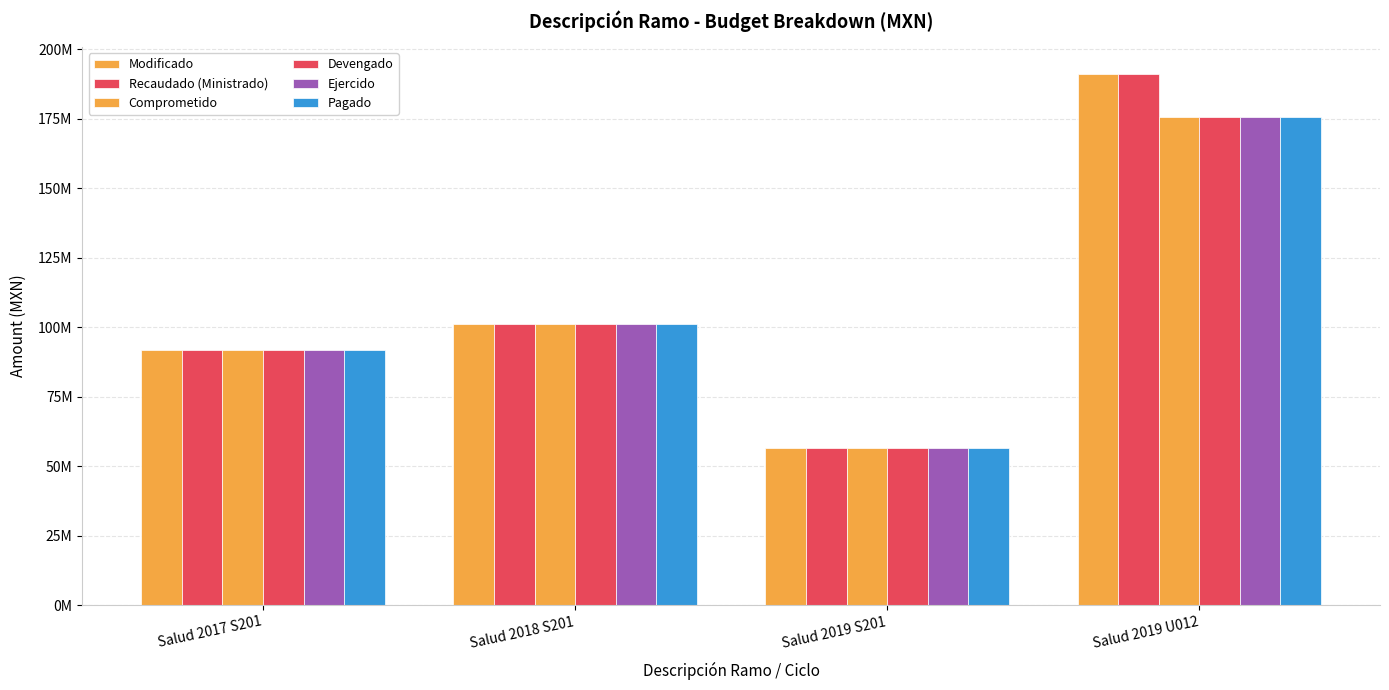

The value of Modificado at Salud 2017 S201 is 143312383.8. True or false?

False